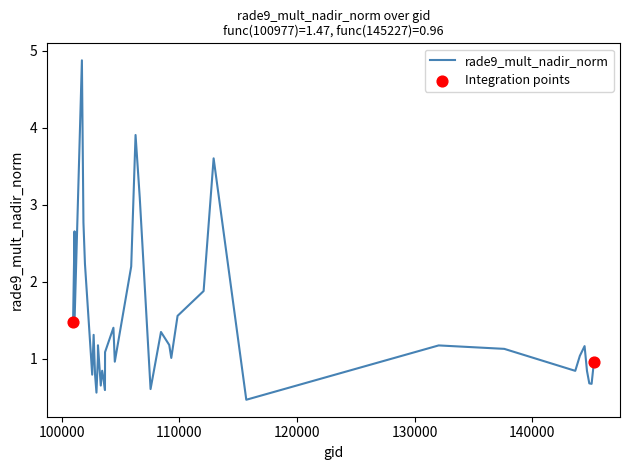

What is the difference between the maximum and minimum values?

4.4